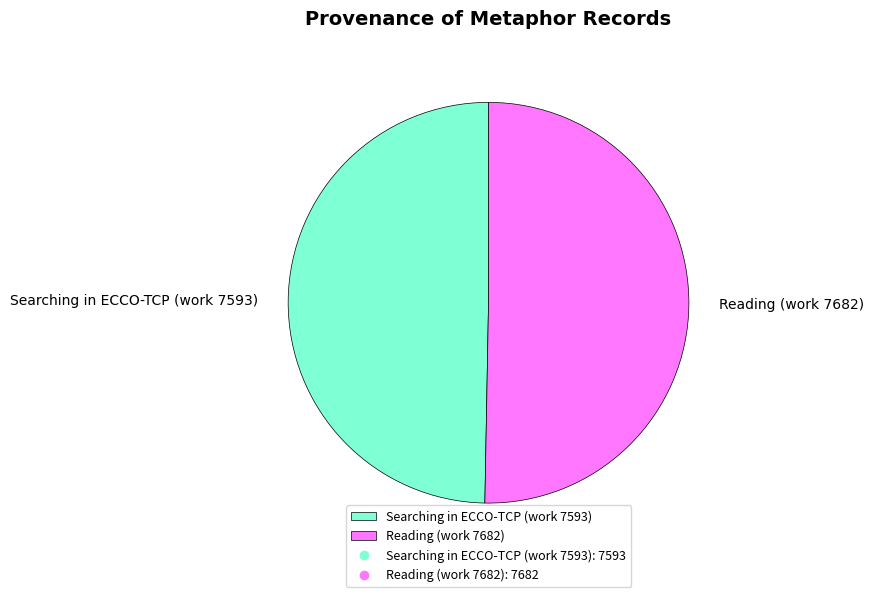

What is the smallest slice in the pie chart?

Searching in ECCO-TCP (work 7593)